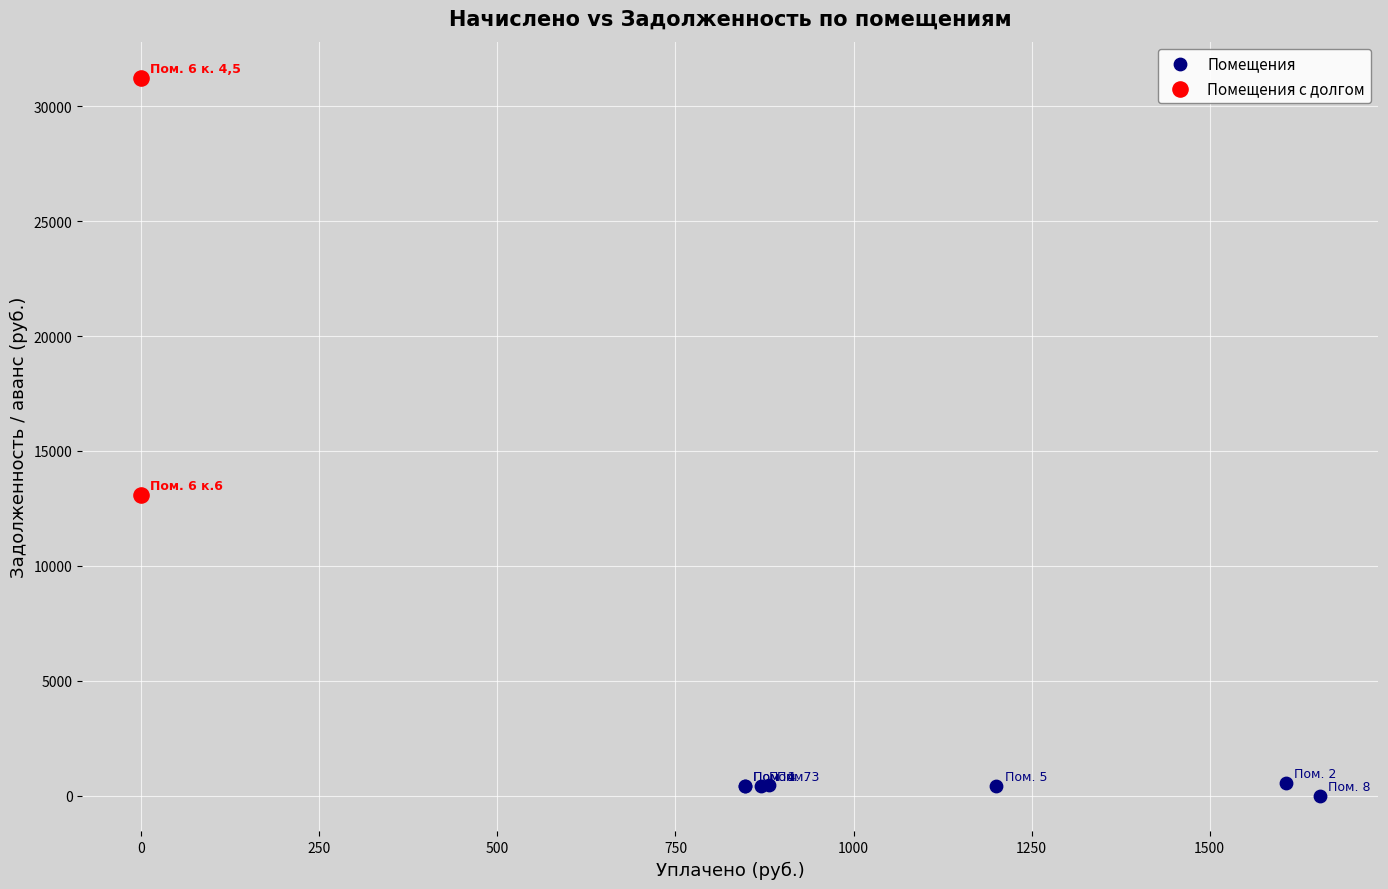

Which series contains the highest Y value?

Помещения с долгом